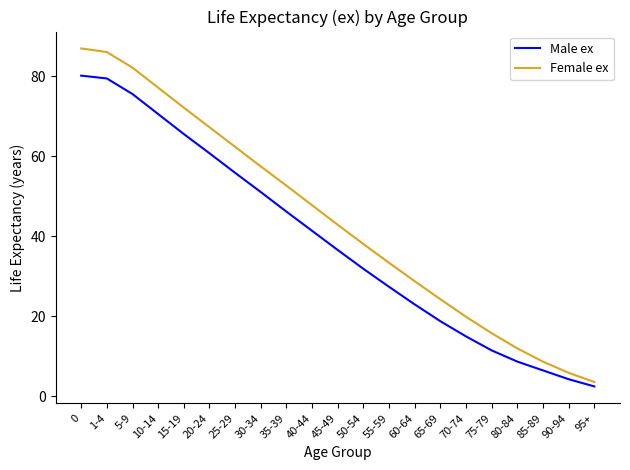

What is the sum of all Female ex values?

925.8